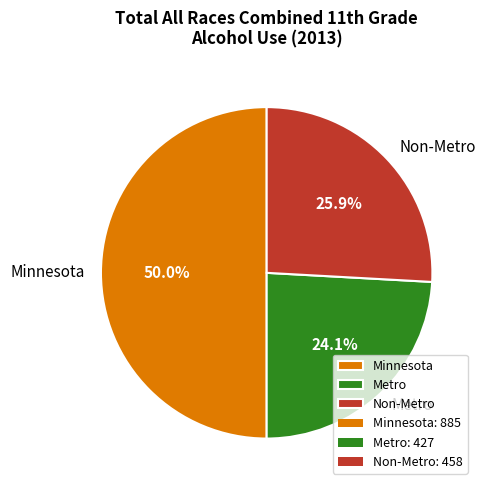

To the nearest percent, what is the combined percentage of Minnesota and Metro?

74%